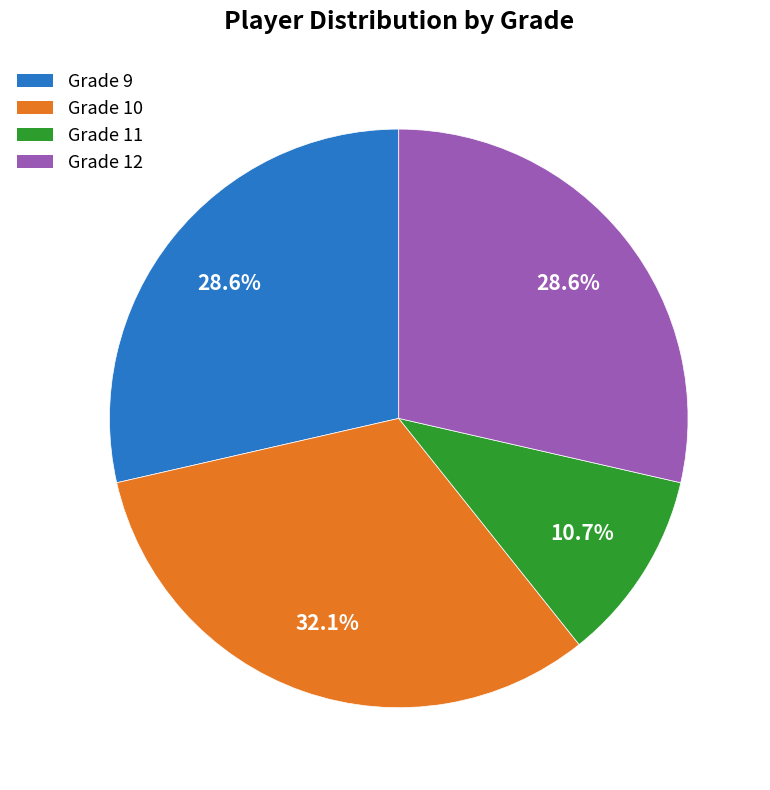

To the nearest percent, what portion does Grade 11 represent?

11%